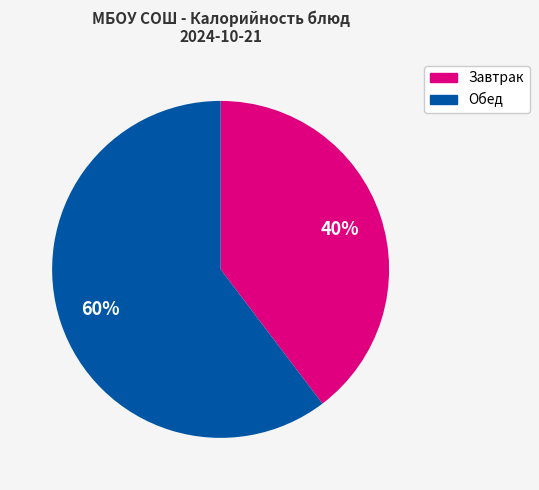

Is there a majority slice in this chart?

Yes